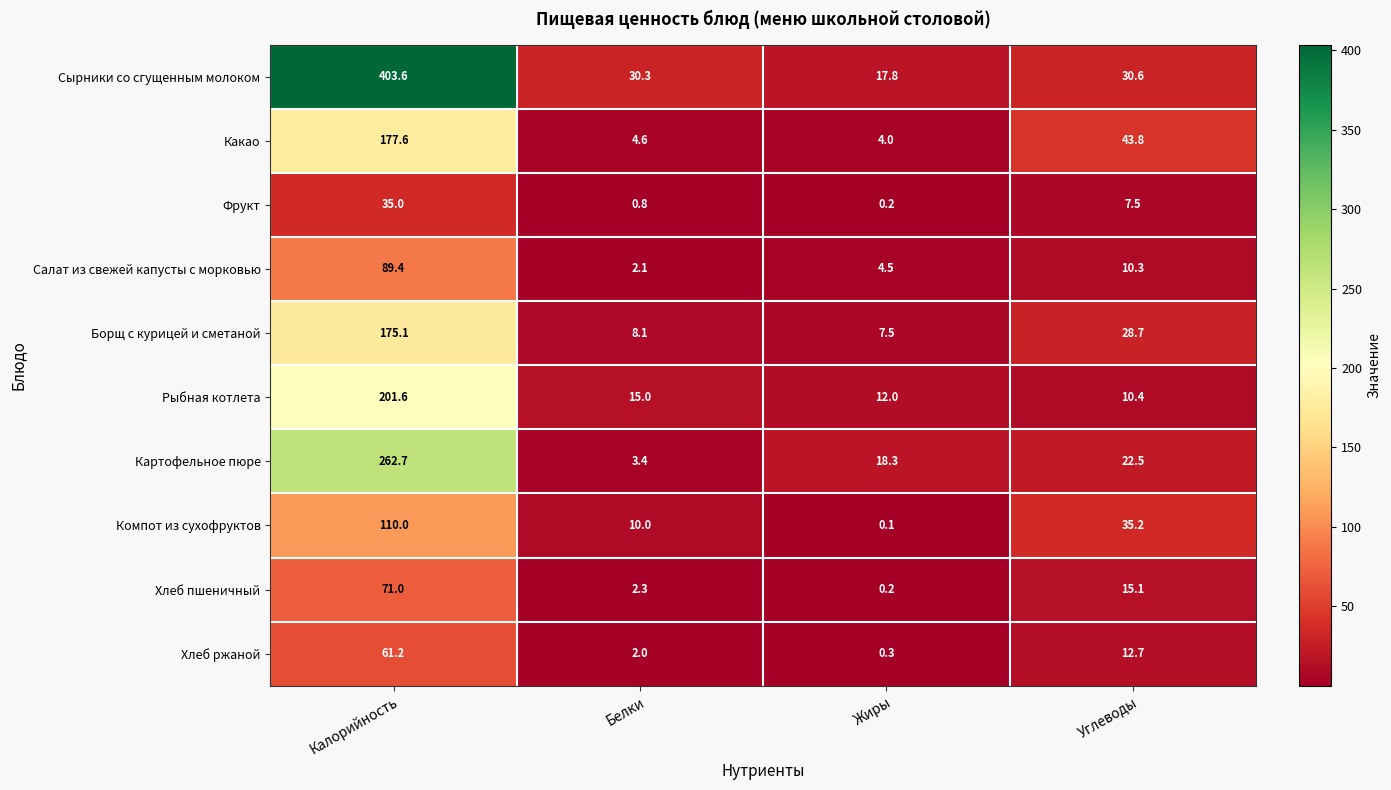

Rank the series by their maximum value, from highest to lowest.

Сырники со сгущенным молоком, Картофельное пюре, Рыбная котлета, Какао, Борщ с курицей и сметаной, Компот из сухофруктов, Салат из свежей капусты с морковью, Хлеб пшеничный, Хлеб ржаной, Фрукт